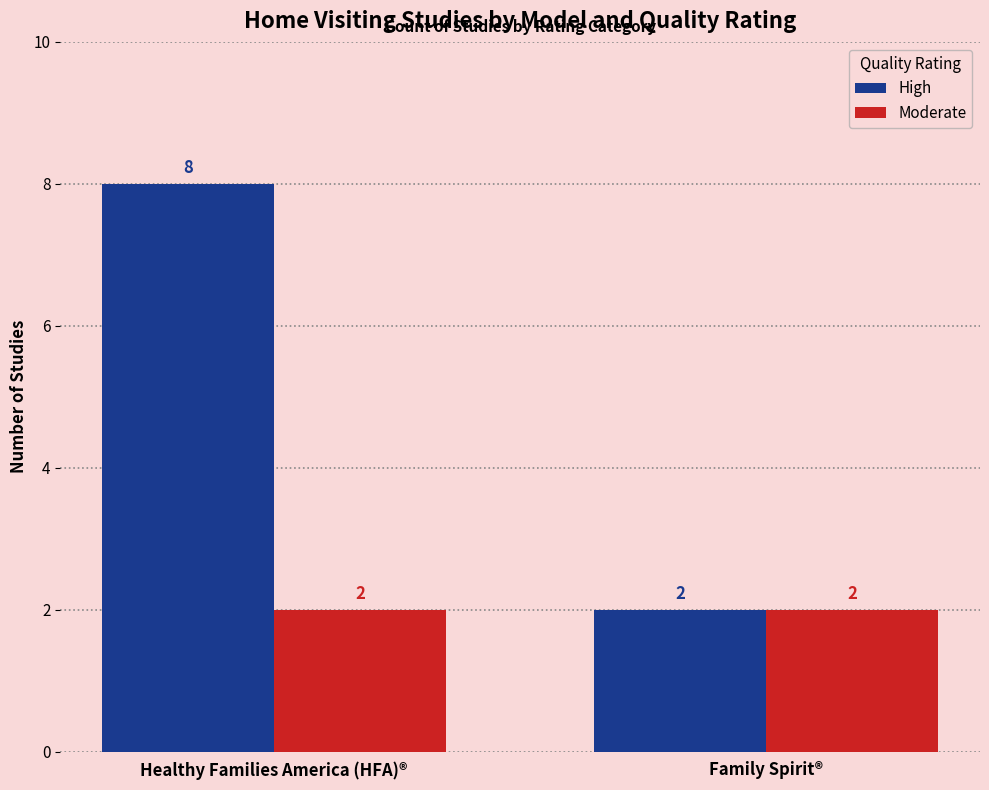

Is it true that High equals 8 at Healthy Families America (HFA)®?

True